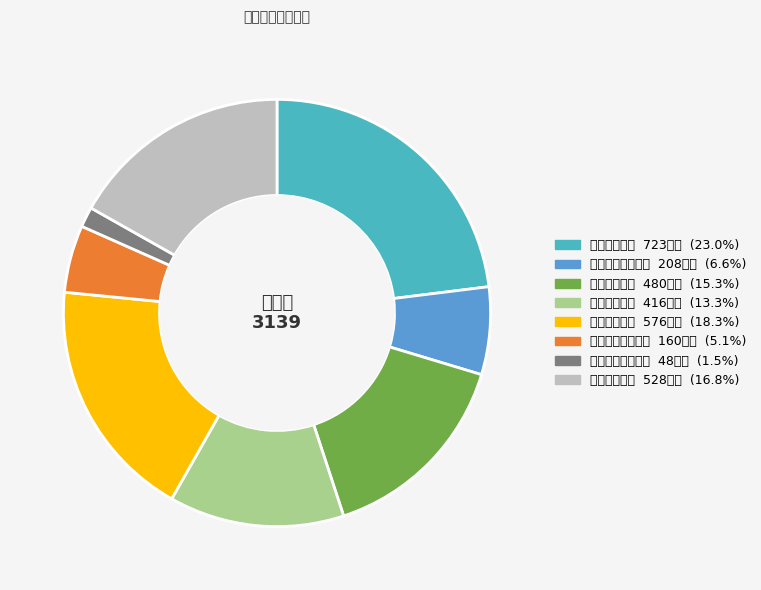

What is the smallest slice in the pie chart?

通识教育选修课程